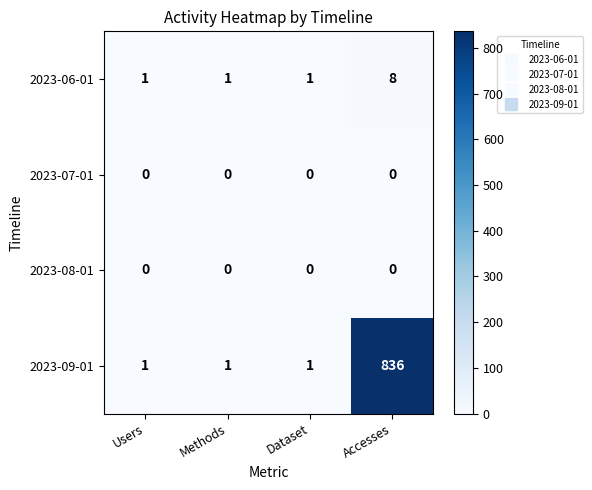

Reading left to right, what are all the values shown in this chart?

2023-06-01: Users=1	Methods=1	Dataset=1	Accesses=8
2023-07-01: Users=0	Methods=0	Dataset=0	Accesses=0
2023-08-01: Users=0	Methods=0	Dataset=0	Accesses=0
2023-09-01: Users=1	Methods=1	Dataset=1	Accesses=836